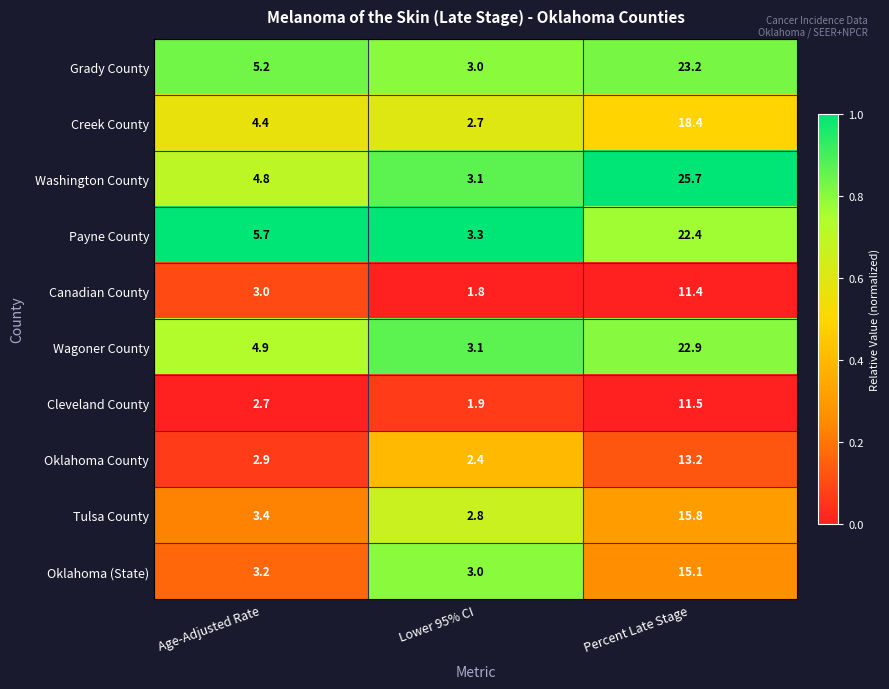

Read the Canadian County value at Age-Adjusted Rate.

3.0